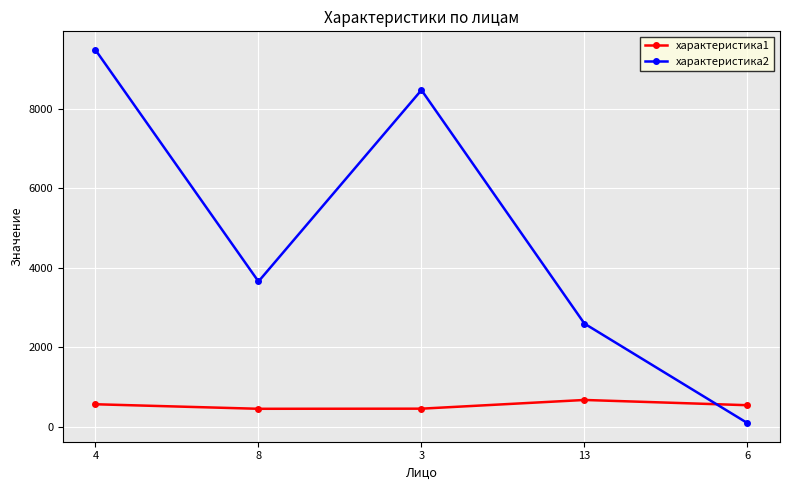

How many times do характеристика2 and характеристика1 cross each other?

1